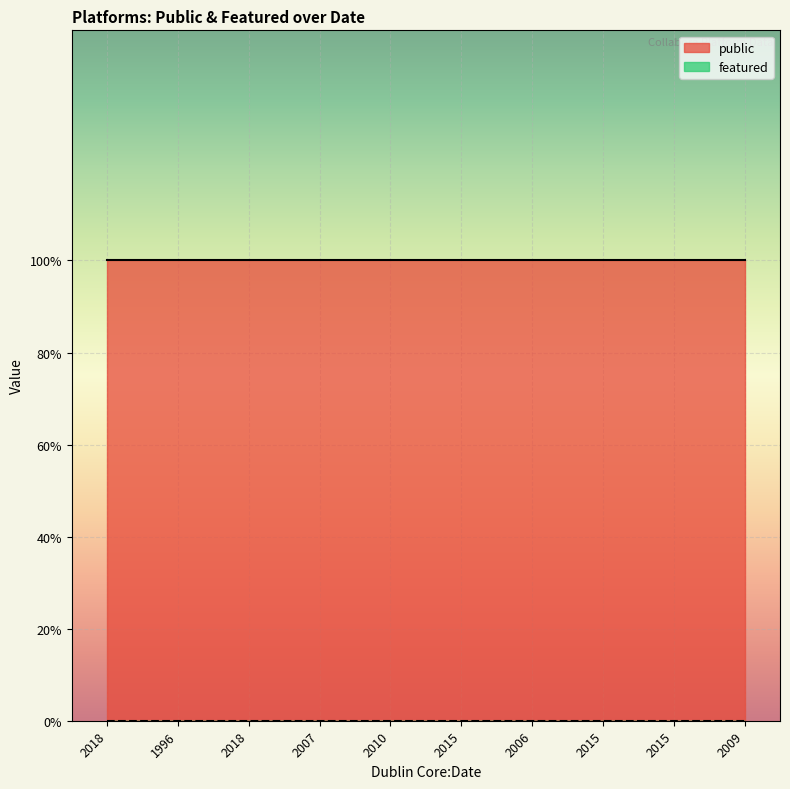

True or false: featured and public cross at least once.

False